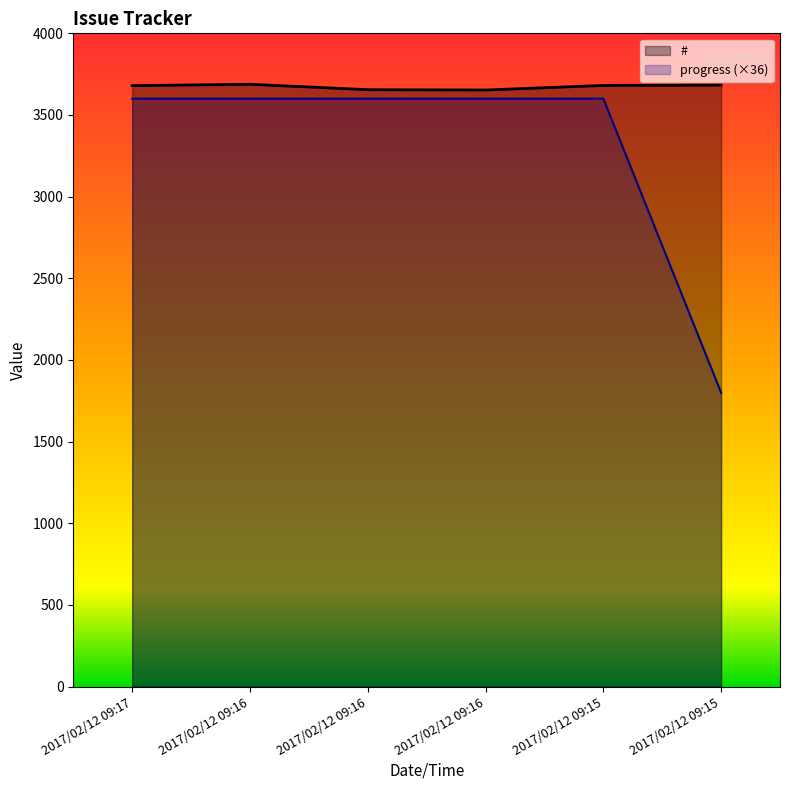

Is it true that # equals 1946 at 2017/02/12 09:16?

False